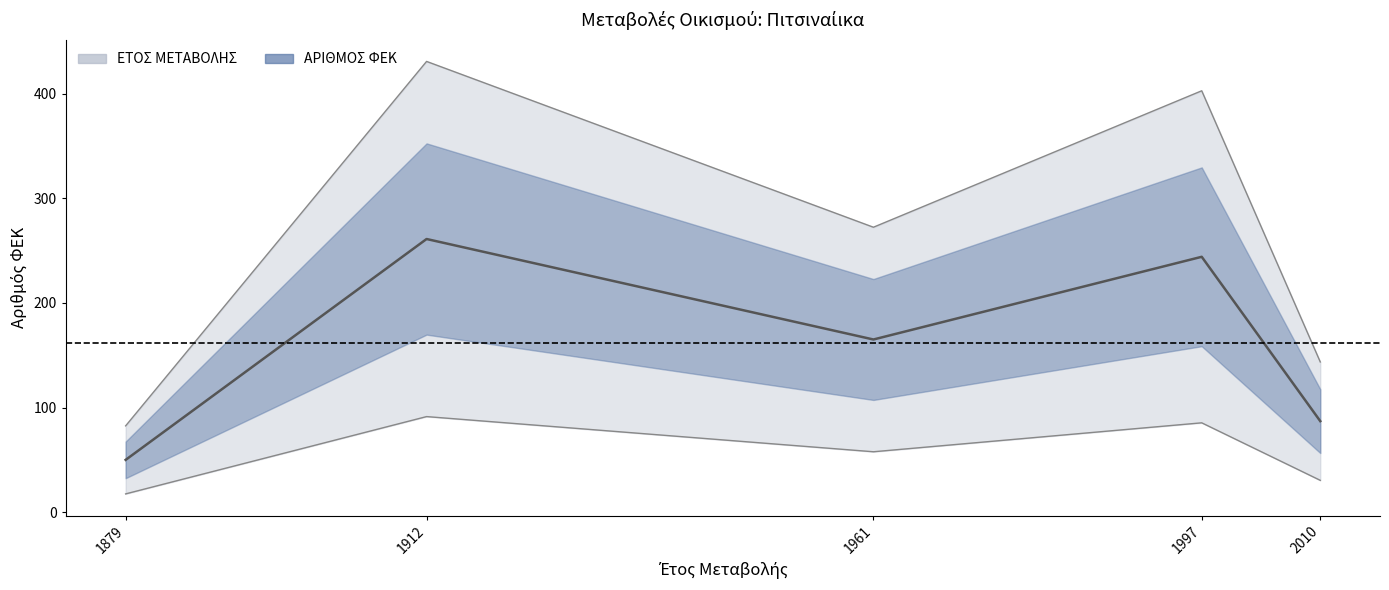

How many data points does each series have?

5